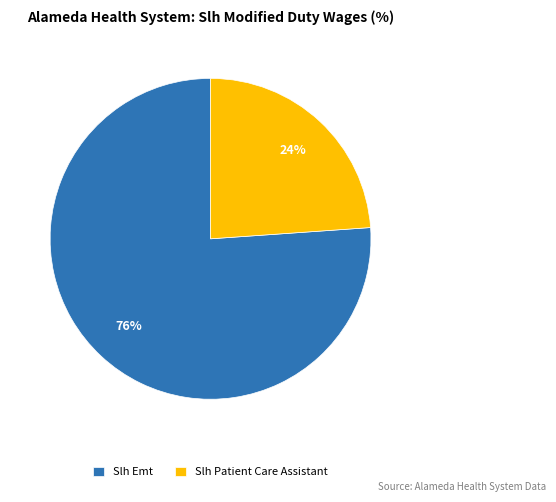

What percentage is the Slh Emt slice, to the nearest percent?

76%